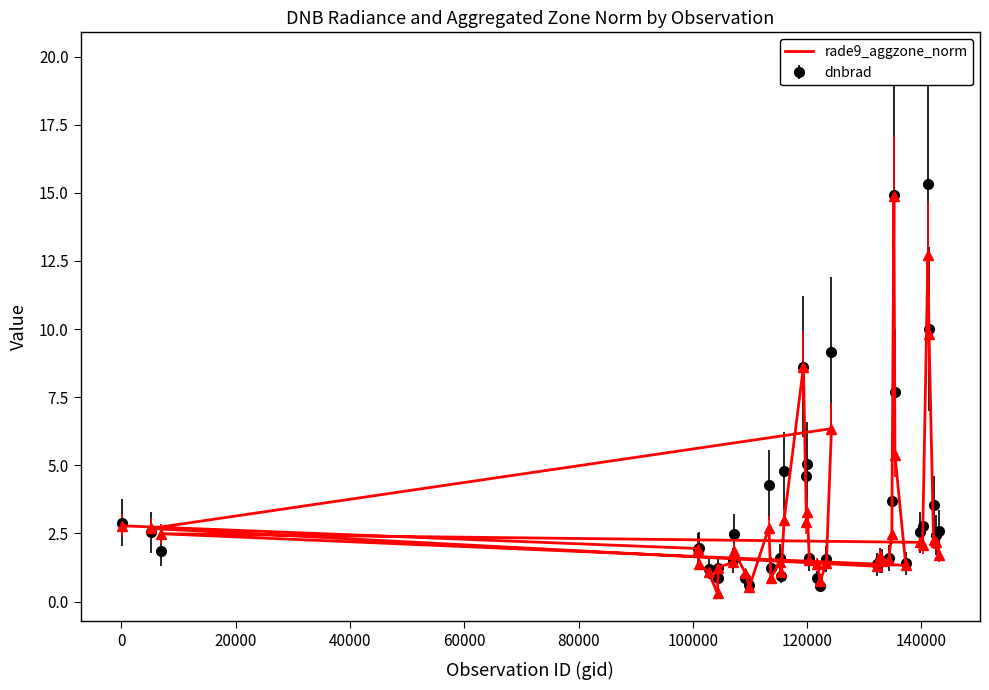

What is the greatest value displayed?

14.9